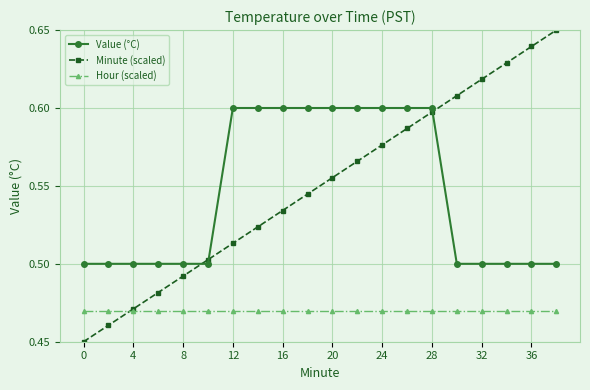

True or false: Value (°C) and Hour (scaled) cross at least once.

False